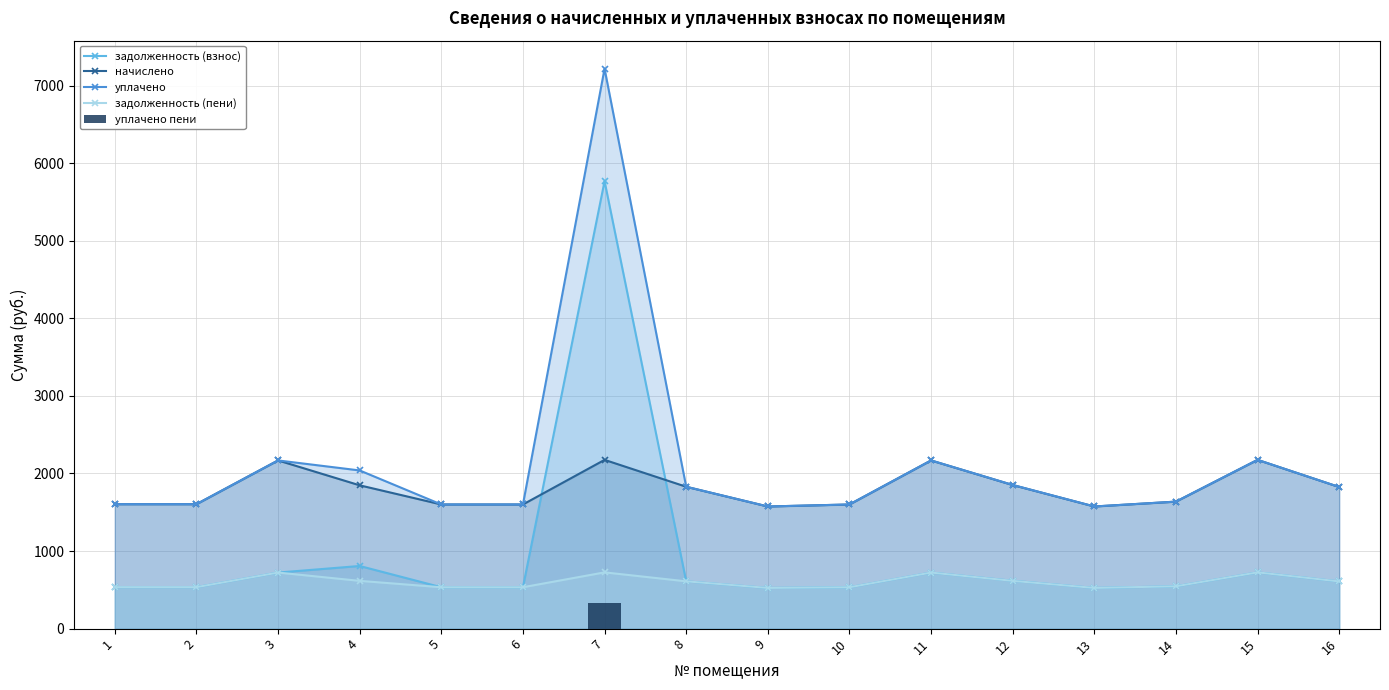

Reading right to left, transcribe all the data shown in this chart.

задолженность (взнос): 16=608.4	15=725.1	14=545.7	13=524.8	12=617.0	11=722.6	10=533.4	9=524.8	8=609.6	7=5767.4	6=533.4	5=533.4	4=807.4	3=722.6	2=534.6	1=534.6
начислено: 16=1825.1	15=2175.3	14=1637.0	13=1574.3	12=1850.9	11=2167.9	10=1600.2	9=1574.3	8=1828.7	7=2175.3	6=1600.2	5=1600.2	4=1847.2	3=2167.9	2=1603.9	1=1603.9
уплачено: 16=1825.1	15=2175.3	14=1637.0	13=1574.3	12=1852.0	11=2167.9	10=1600.2	9=1574.3	8=1828.7	7=7217.6	6=1600.2	5=1600.2	4=2038.9	3=2167.9	2=1603.9	1=1603.9
задолженность (пени): 16=608.4	15=725.1	14=545.7	13=524.8	12=615.9	11=722.6	10=533.4	9=524.8	8=609.6	7=725.1	6=533.4	5=533.4	4=615.7	3=722.6	2=534.6	1=534.6
уплачено пени: 16=0.0	15=0.0	14=0.0	13=0.0	12=0.0	11=0.0	10=0.0	9=0.0	8=0.0	7=327.6	6=0.0	5=0.0	4=0.0	3=0.0	2=0.0	1=0.0